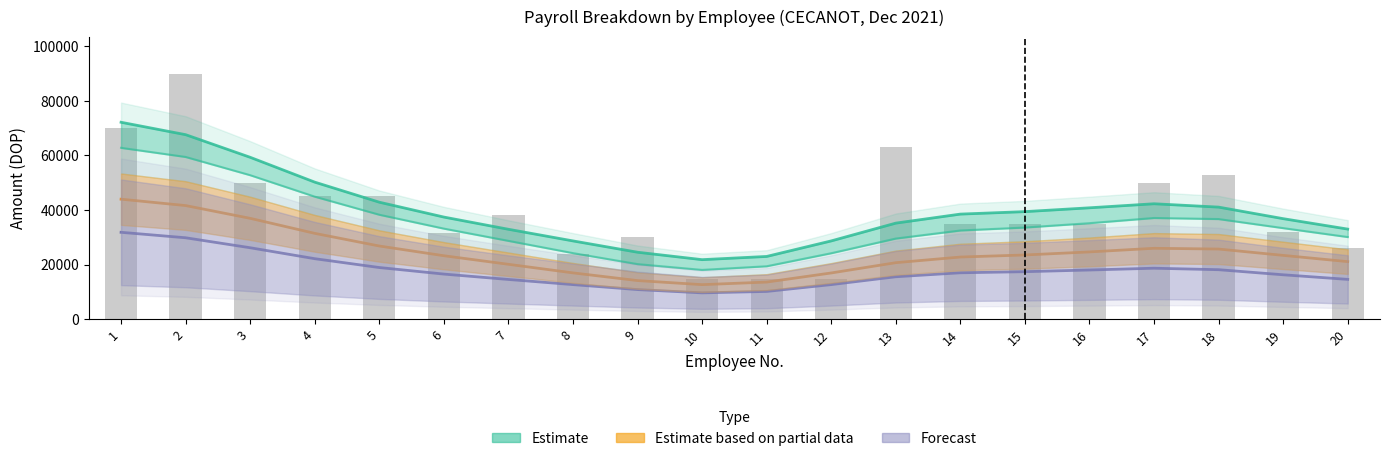

What is the approximate value of Bruto smooth at 14, to the nearest 50?

38500